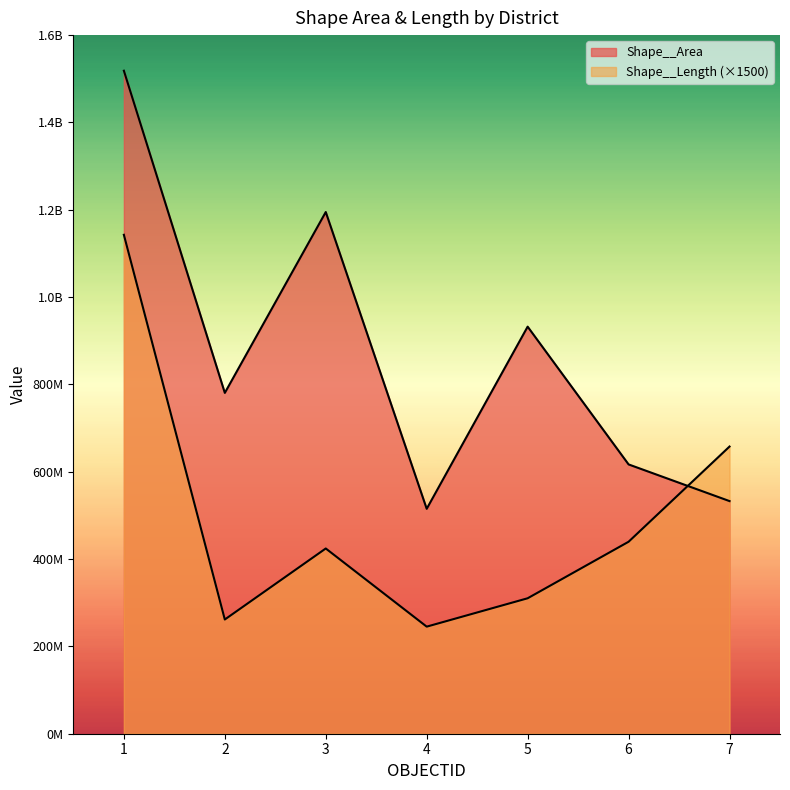

How many times do Shape__Length and Shape__Area cross each other?

1